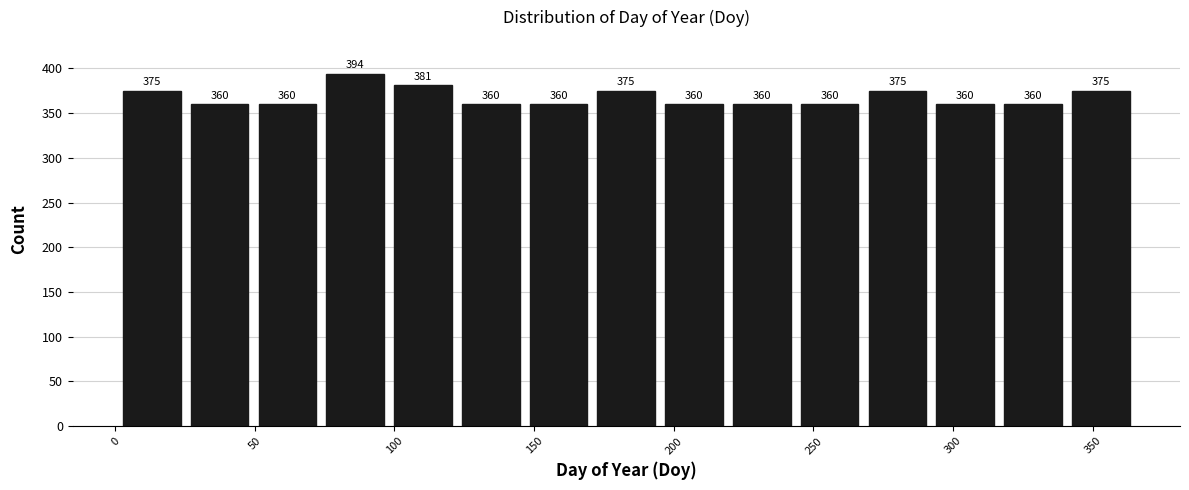

Reading left to right, list every bar in this chart as the range it spans on the x-axis followed by its height. The bar edges are not printed on the chart, so give them approximately, as read against the axis.

0 to 25: 375
25 to 50: 360
50 to 75: 360
75 to 100: 394
100 to 120: 381
120 to 145: 360
145 to 170: 360
170 to 195: 375
195 to 220: 360
220 to 245: 360
245 to 270: 360
270 to 290: 375
290 to 315: 360
315 to 340: 360
340 to 365: 375